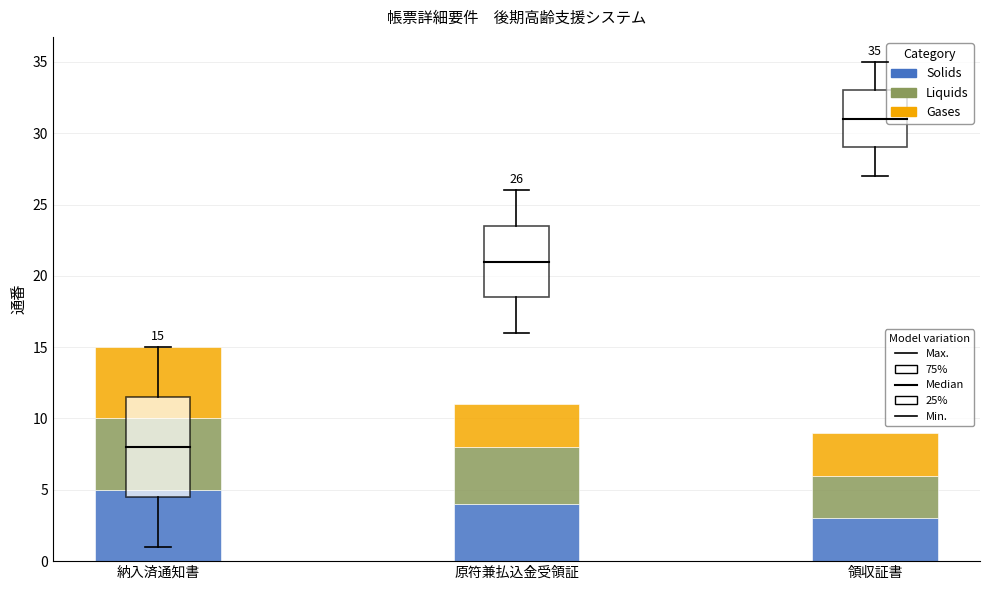

What is the total value across all series at 納入済通知書?

15